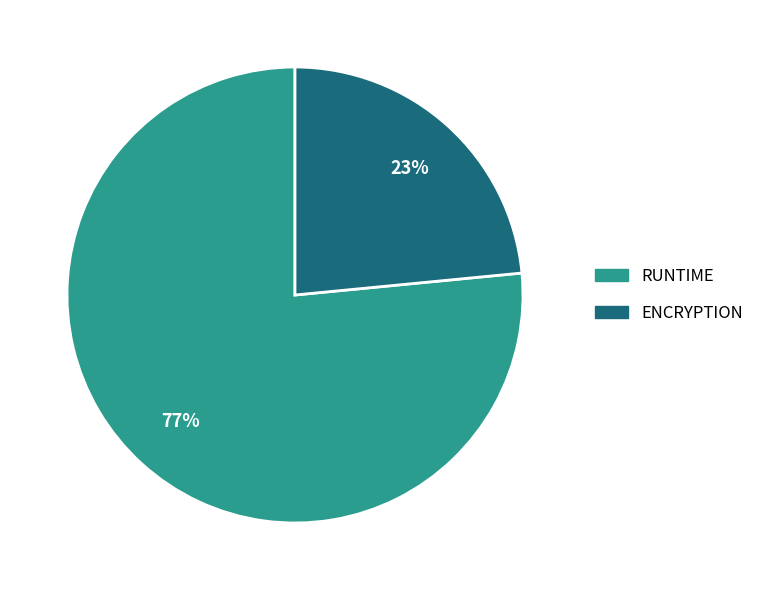

Do RUNTIME and ENCRYPTION together represent more than half of the pie?

Yes